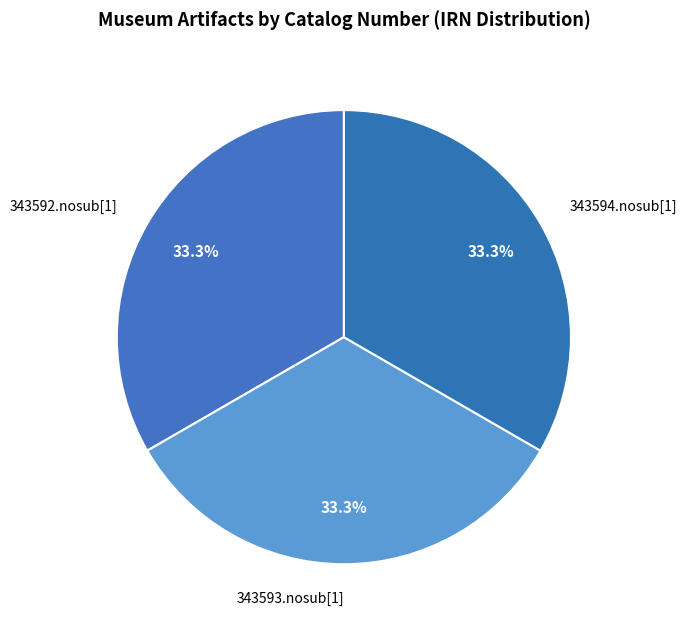

What portion of the pie excludes 343593.nosub[1]?

66.7%